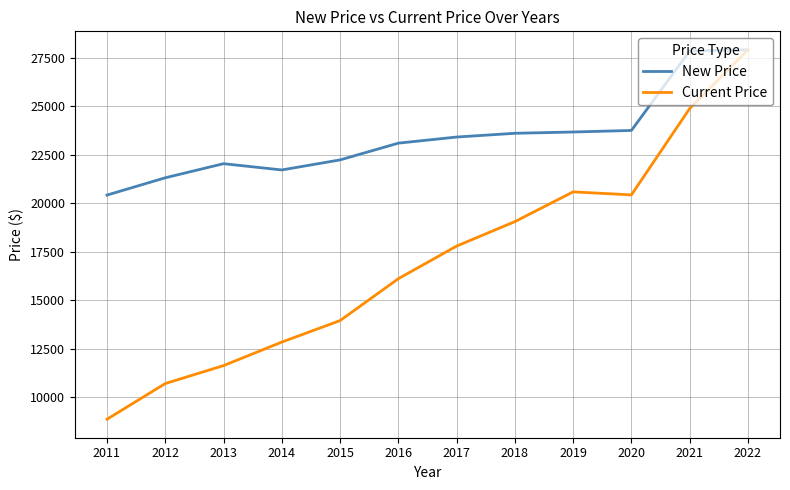

What is the highest value of the Current Price series?

27917